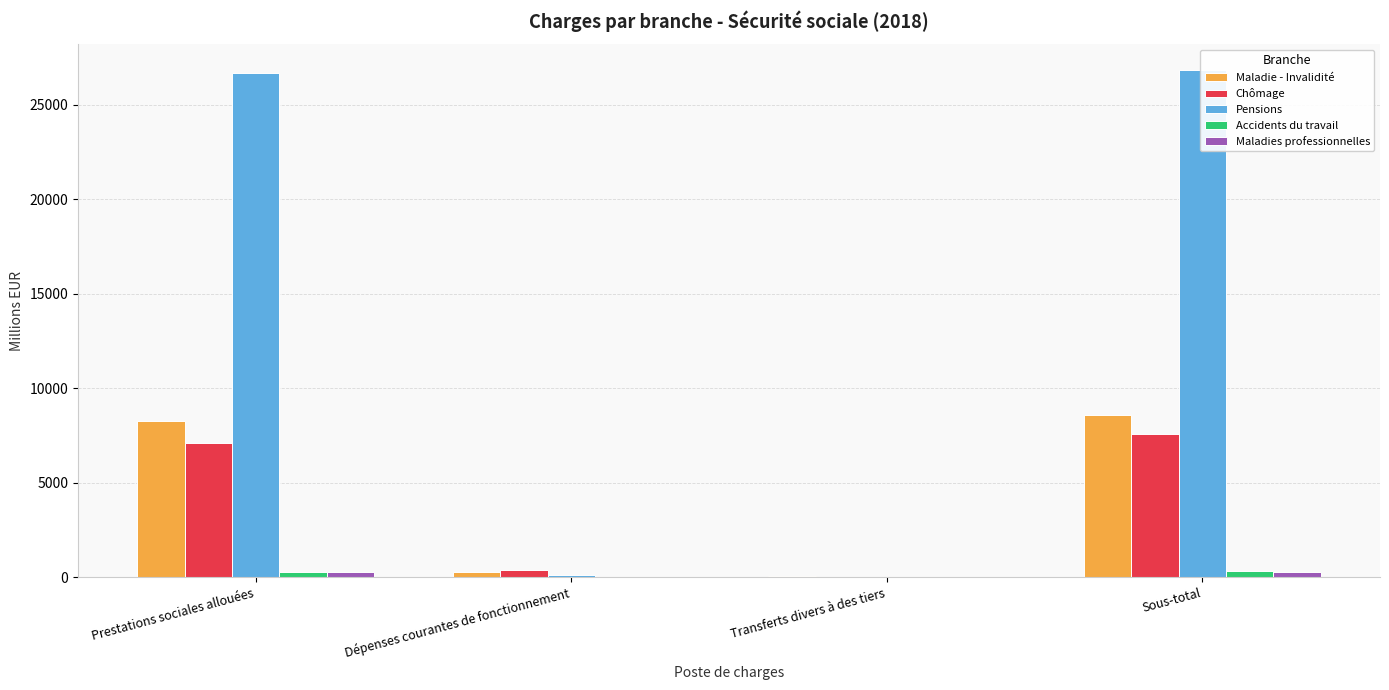

Count the number of data series in this chart.

5